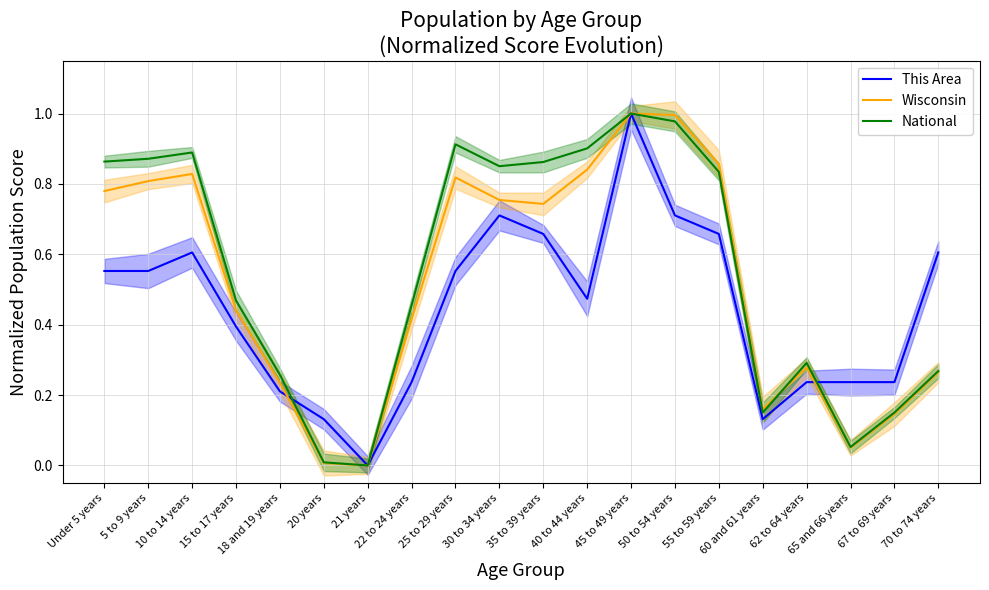

Which series has the largest range (max minus min)?

This Area